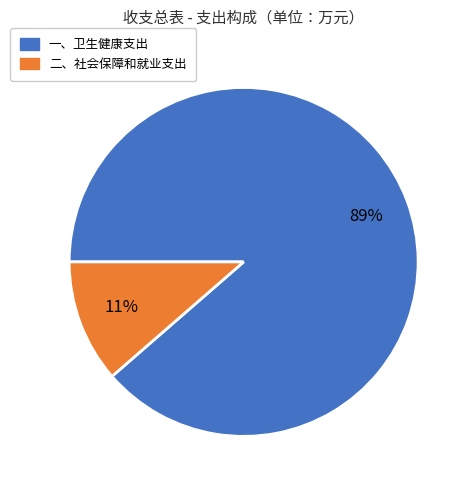

Is there any slice that represents more than half of the pie?

Yes